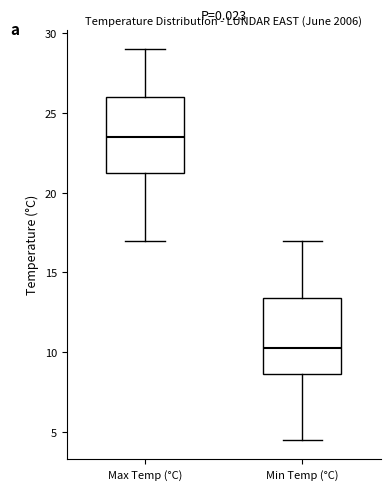

Which box's median line is the lowest?

Min Temp (°C)